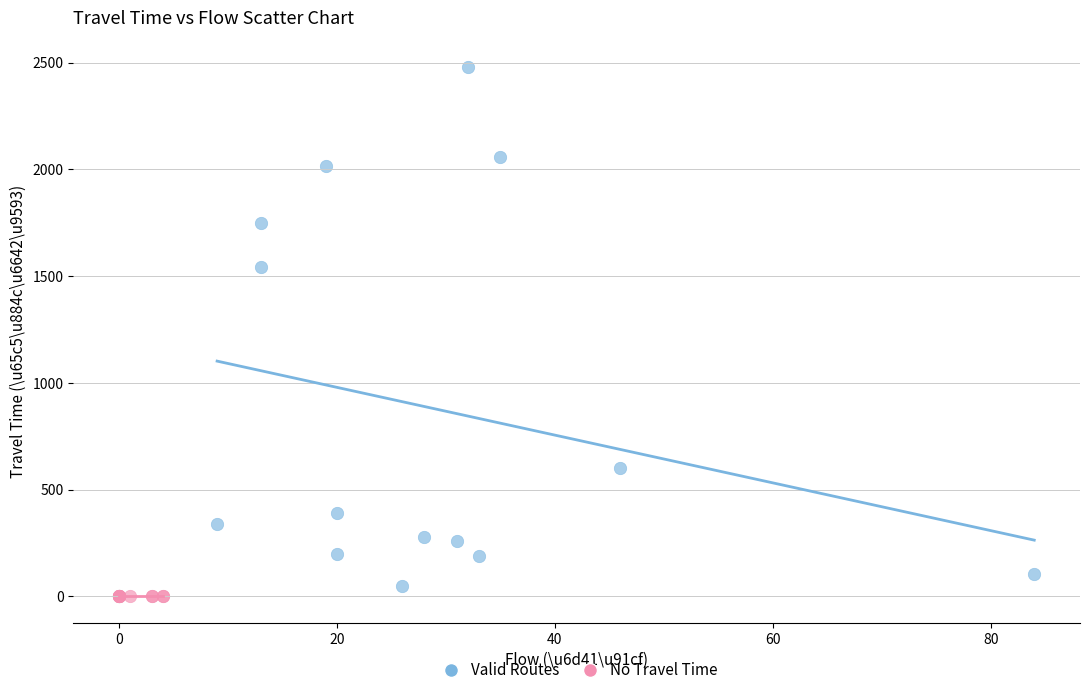

Which series contains the highest Y value?

Valid Routes